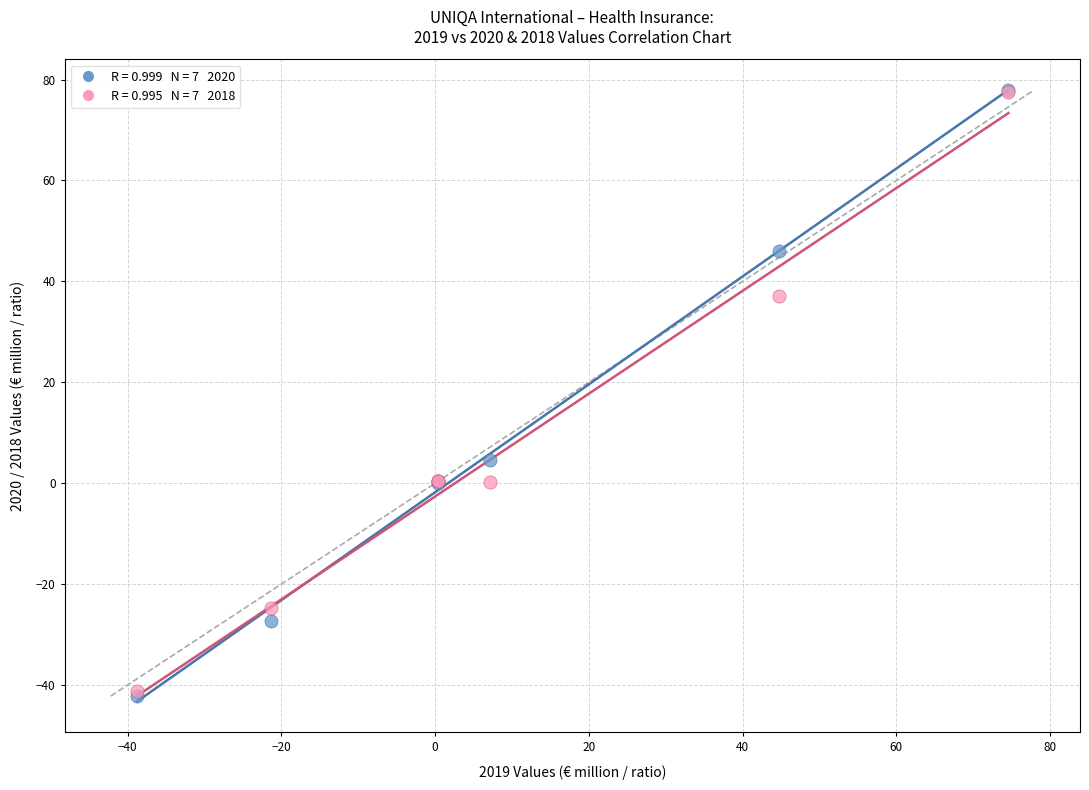

Across all series, what Y value is closest to 17?

4.5